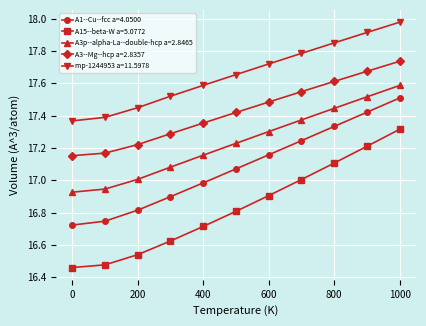

Is this an area chart (filled region under the line)?

No